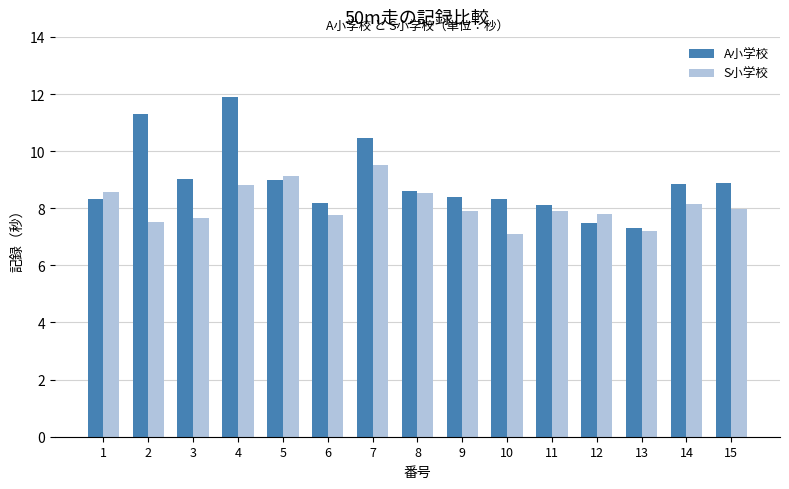

Rank the series by their average value, from highest to lowest.

A小学校, S小学校